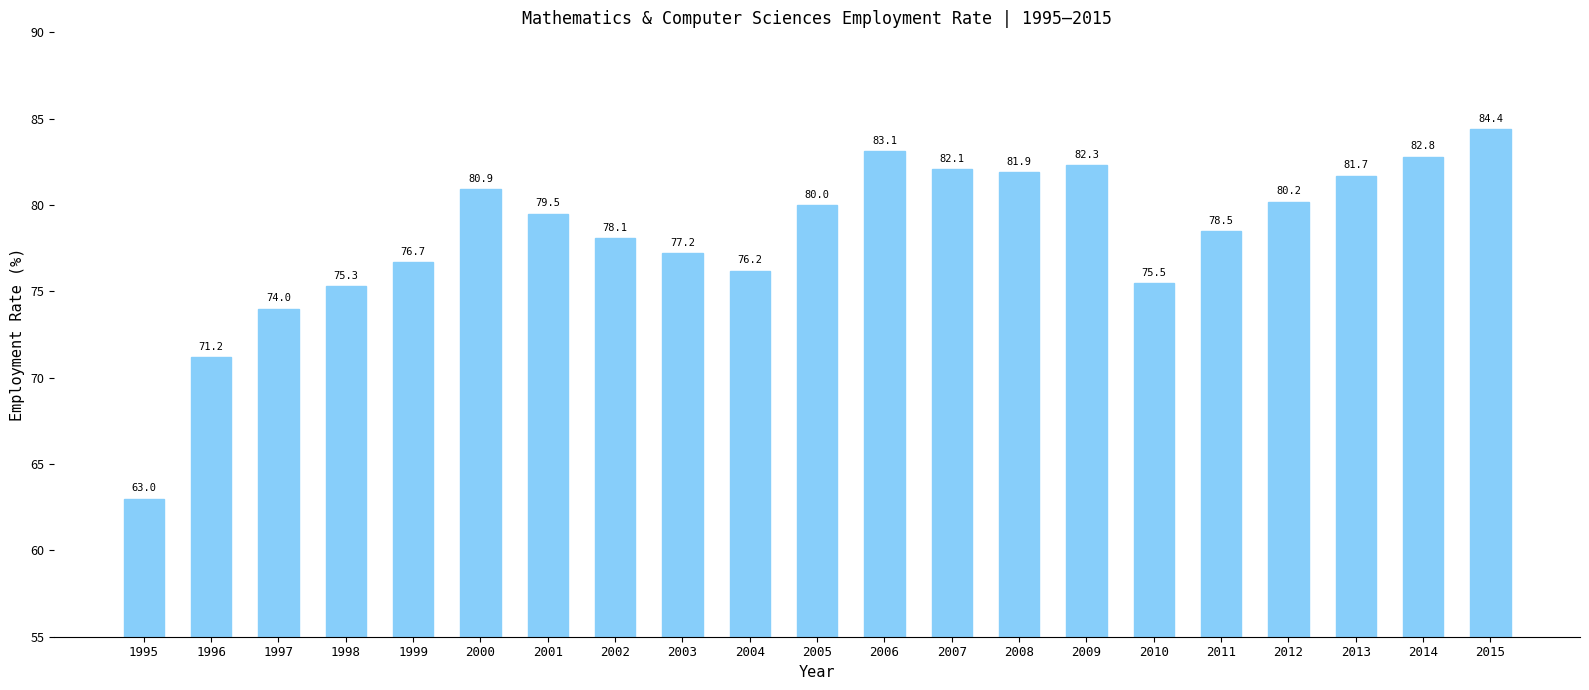

Rank the categories by value from lowest to highest.

1995, 1996, 1997, 1998, 2010, 2004, 1999, 2003, 2002, 2011, 2001, 2005, 2012, 2000, 2013, 2008, 2007, 2009, 2014, 2006, 2015